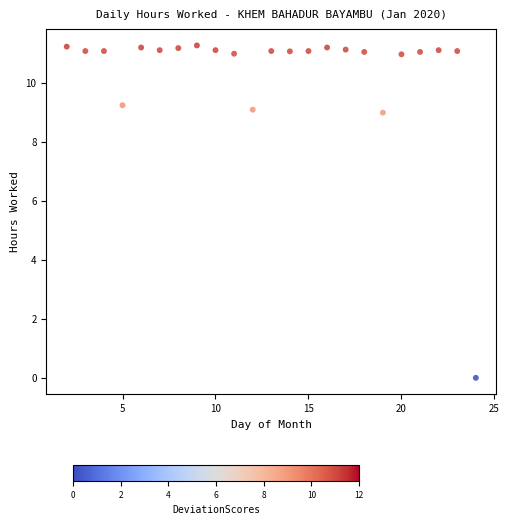

What is the range of Y values (max minus min)?

11.3